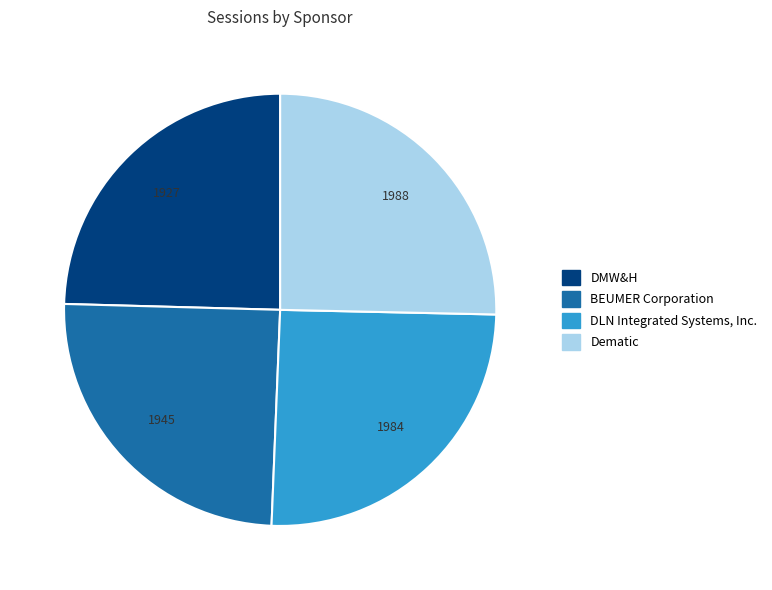

Is there any slice that represents more than half of the pie?

No